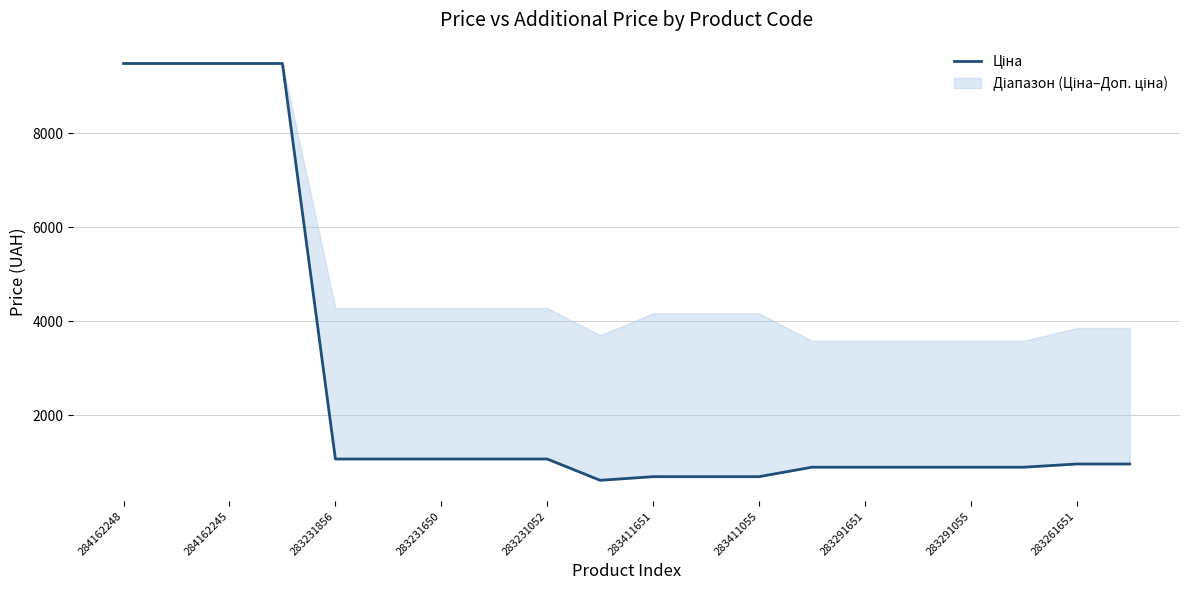

True or false: the data shows 1612.2 at 283411651.

False